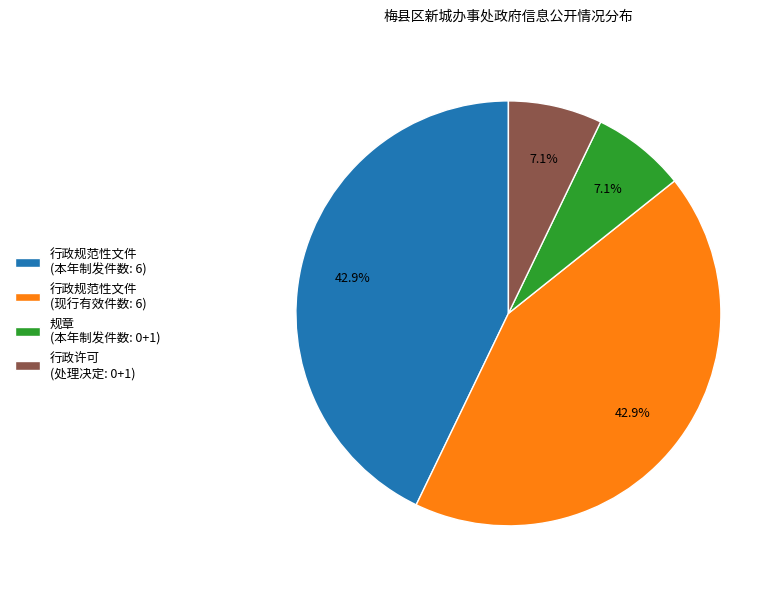

Is there any slice that represents more than half of the pie?

No